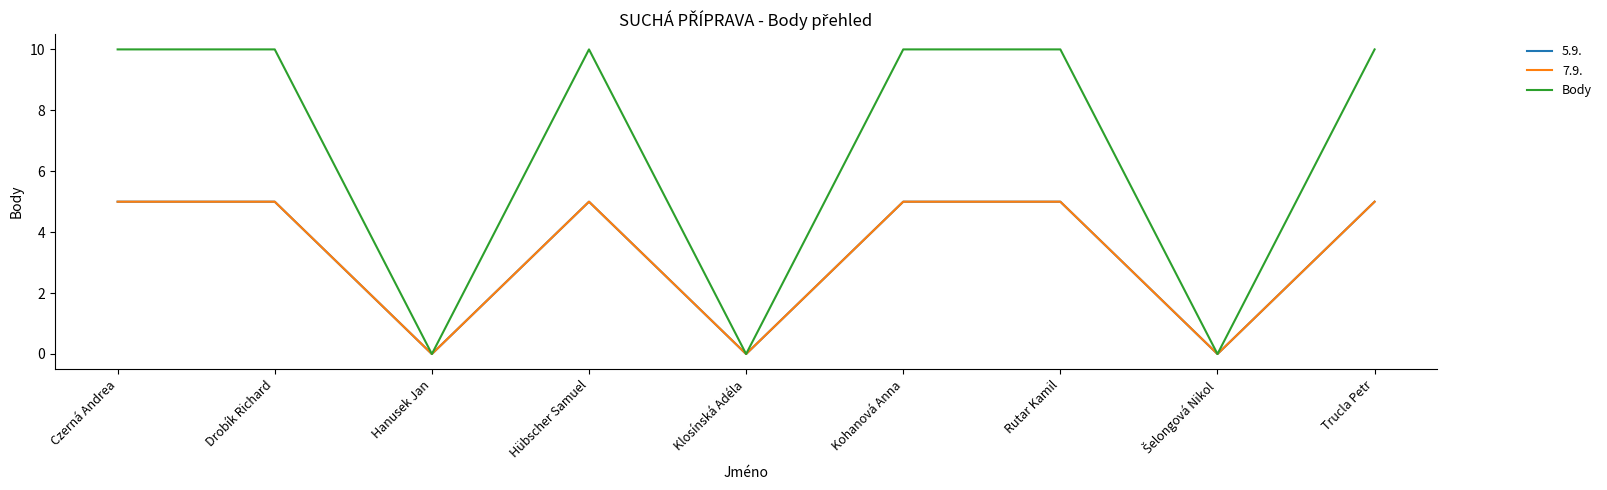

Does the chart display data point markers on the line(s)?

No